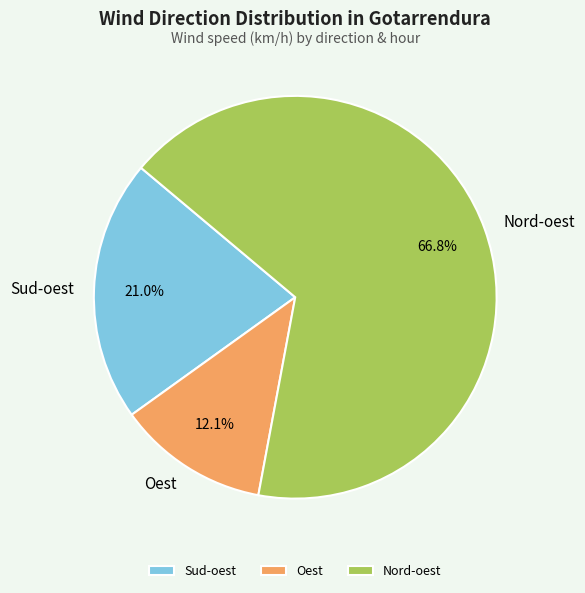

Rank the categories by value from lowest to highest.

Oest, Sud-oest, Nord-oest